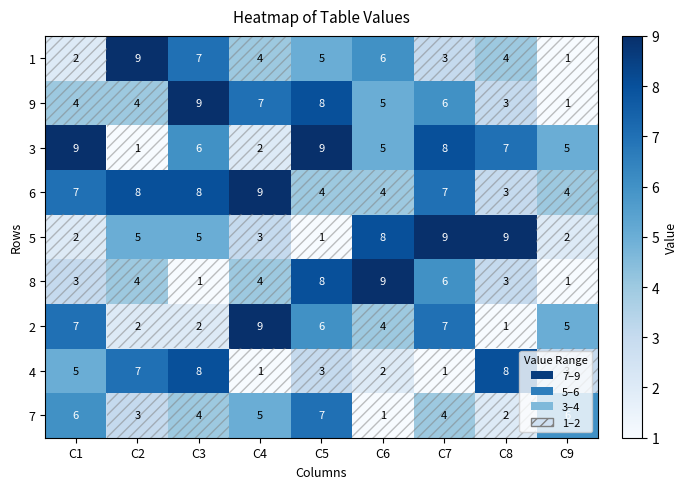

How many 7 values are between 3 and 6?

6